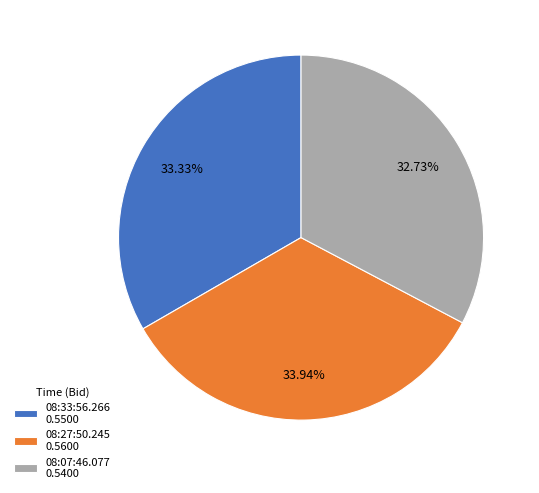

To the nearest percent, what is the average slice percentage?

33%